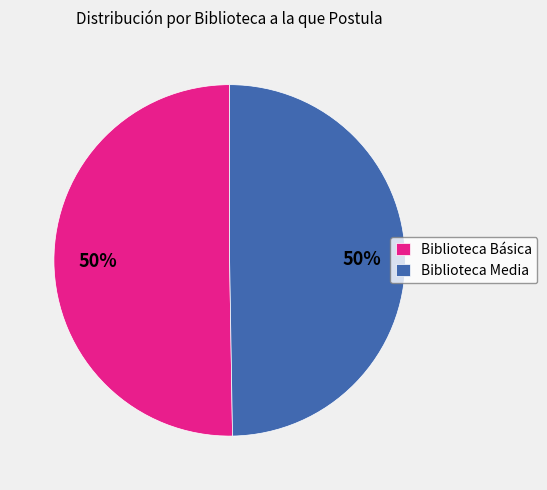

To the nearest percent, what percentage of the pie is Biblioteca Básica?

50%